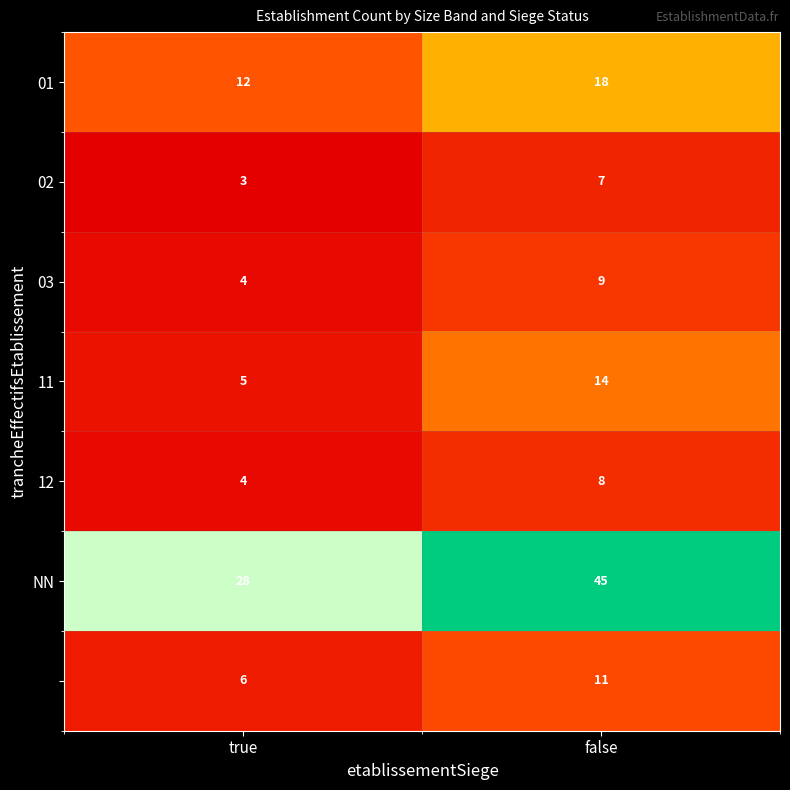

At which category does the chart reach its minimum across all series?

true